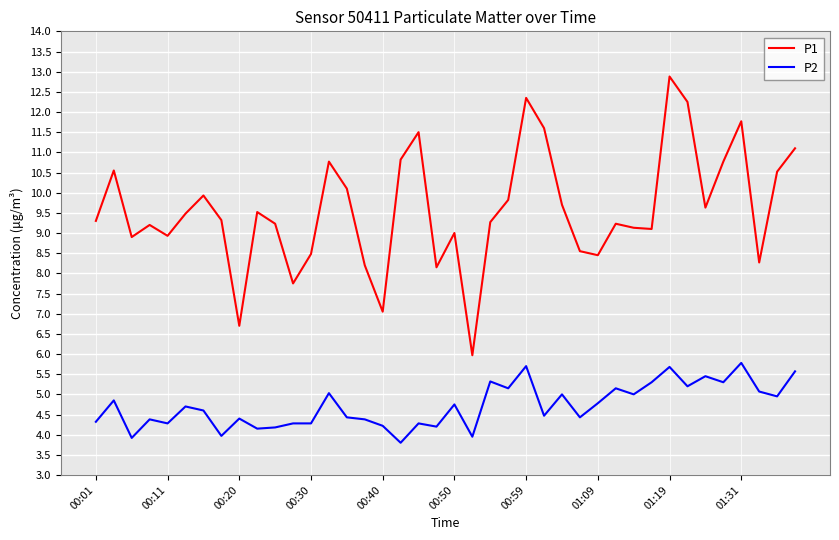

True or false: P1 and P2 cross at least once.

False